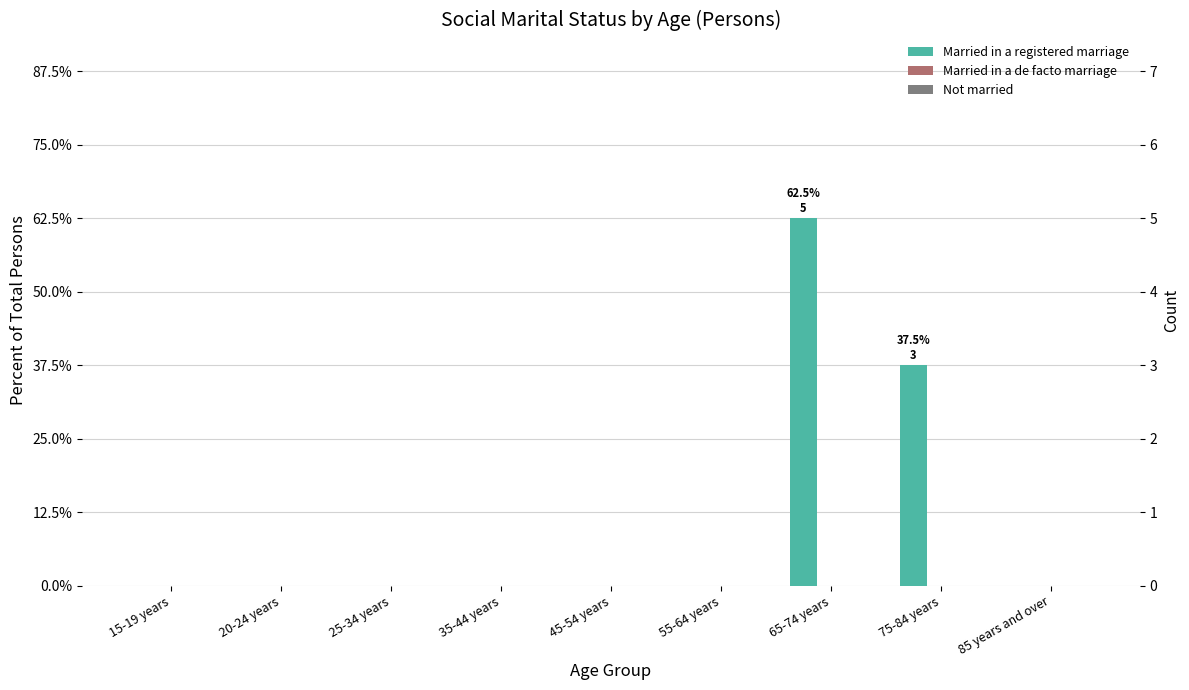

Which series has the largest total across all categories?

Married in a registered marriage